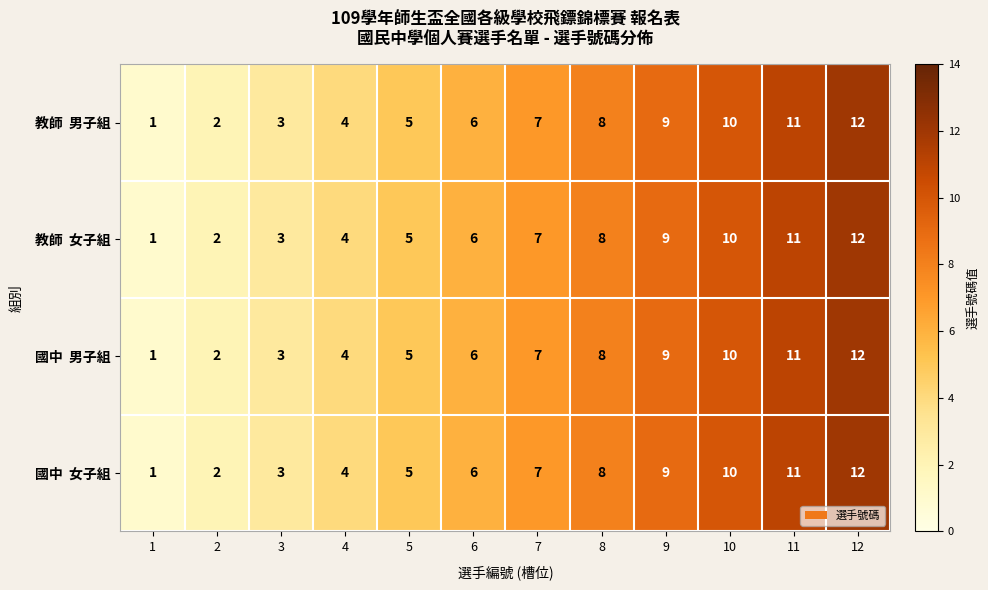

What is the total value across all series at 8?

32